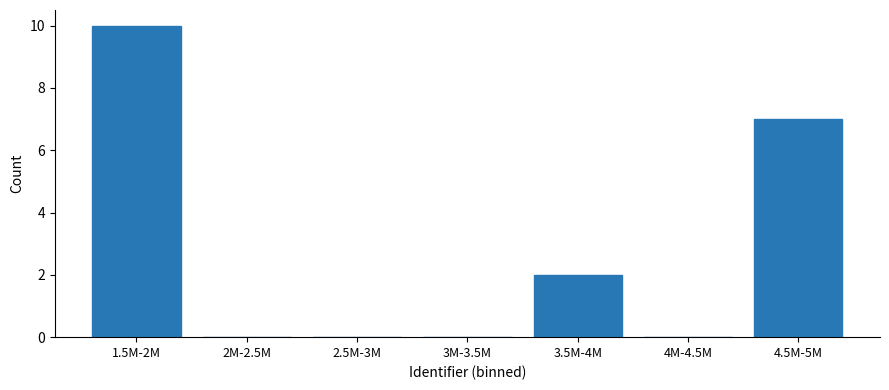

Reading left to right, list all the values displayed in this chart.

1.5M-2M=10	2M-2.5M=0	2.5M-3M=0	3M-3.5M=0	3.5M-4M=2	4M-4.5M=0	4.5M-5M=7